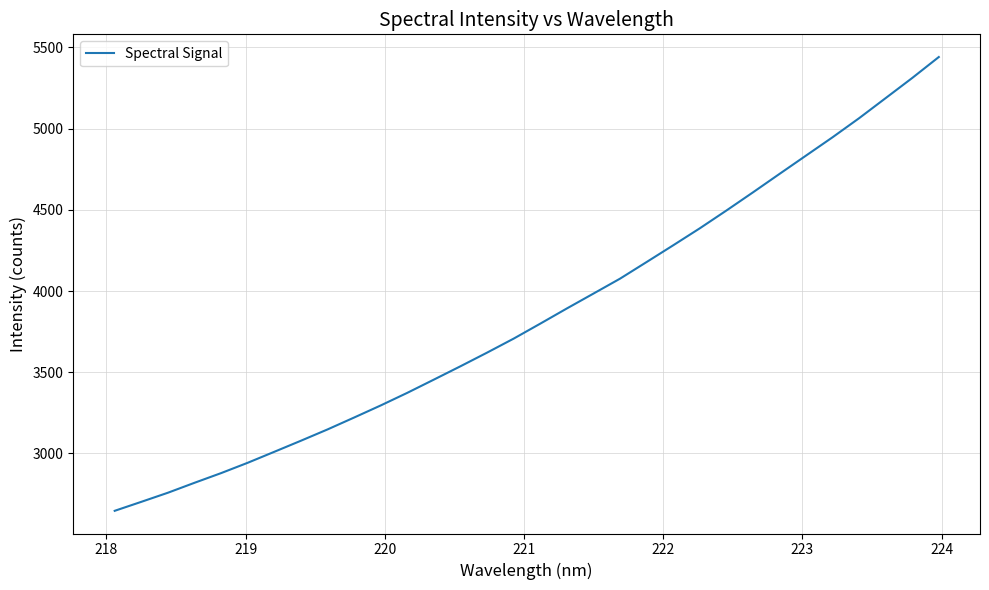

What is the greatest value displayed?

5440.9